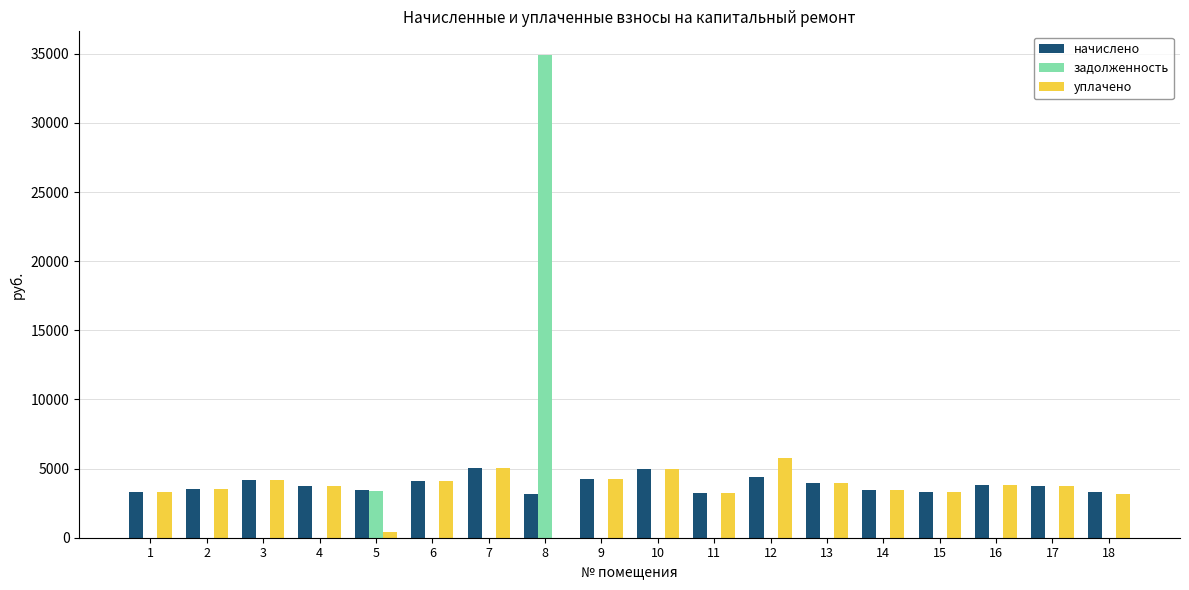

At which category is the sum across all series the highest?

8